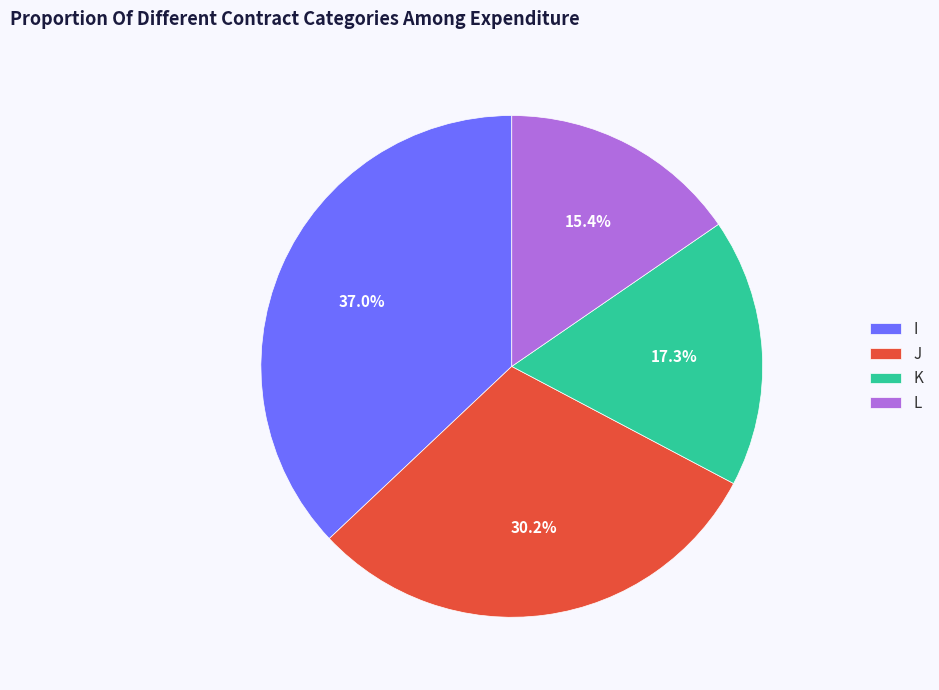

How many segments does this pie chart have?

4